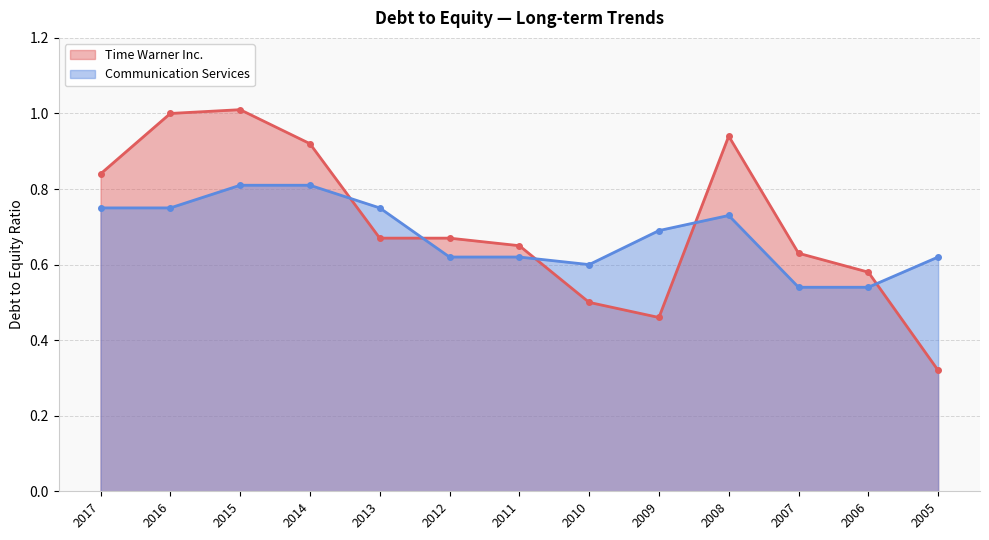

What is the difference between the second highest and second lowest values in the Communication Services series?

0.3